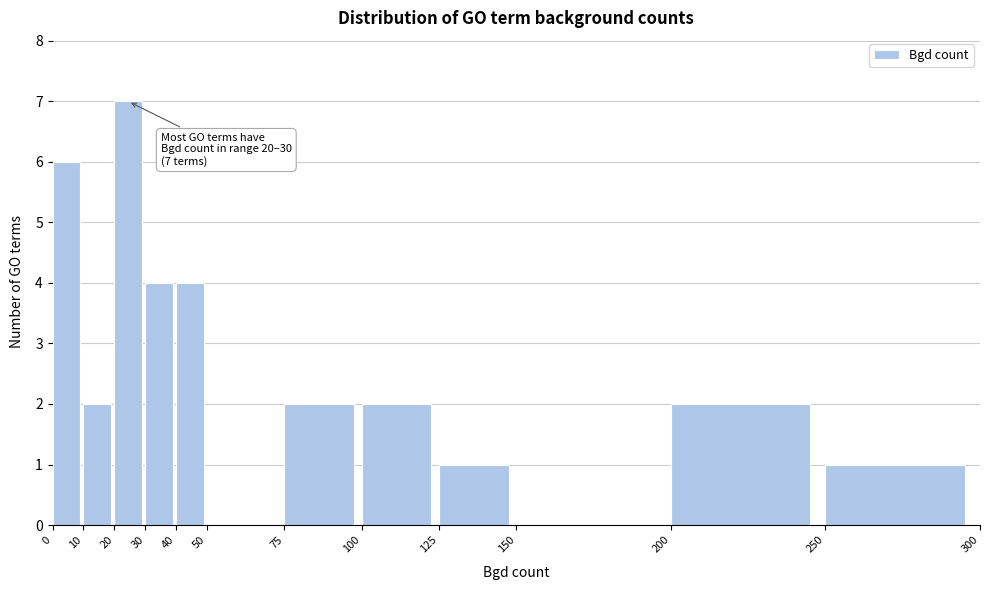

Over which range of the x-axis is the bar tallest?

20 to 30